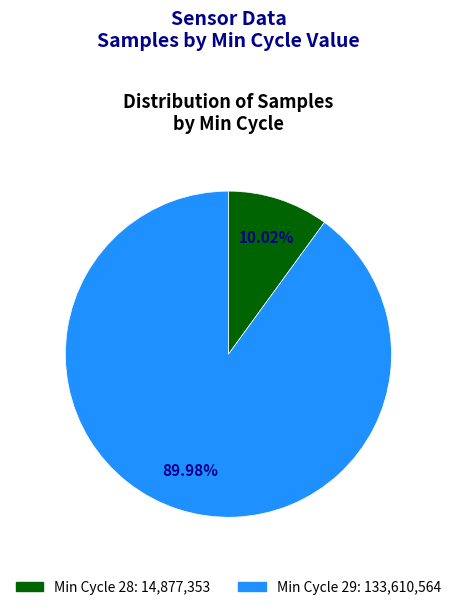

Is there any slice that represents more than half of the pie?

Yes